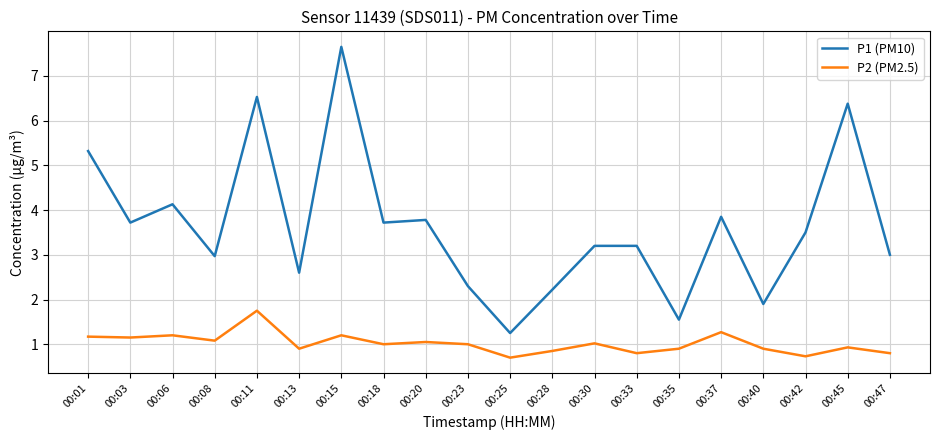

Is the value of P1 (PM10) at 00:23 greater than the value of P2 (PM2.5) at 00:08?

Yes